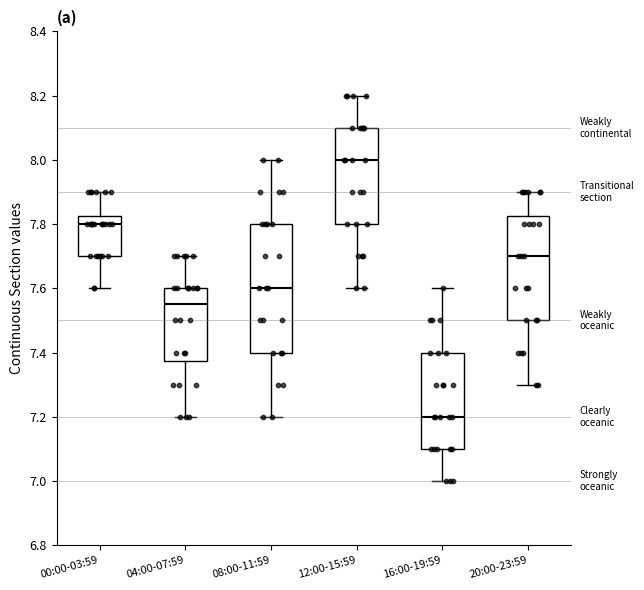

Comparing the boxes themselves (not the whiskers), which one is the tallest?

08:00-11:59